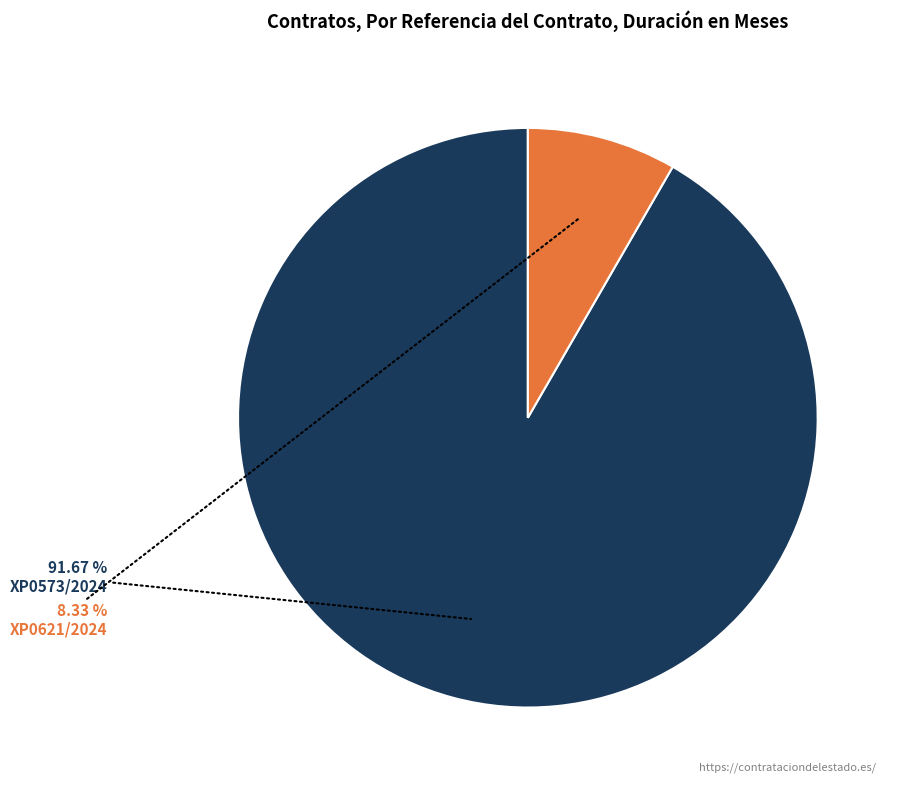

How many segments does this pie chart have?

2